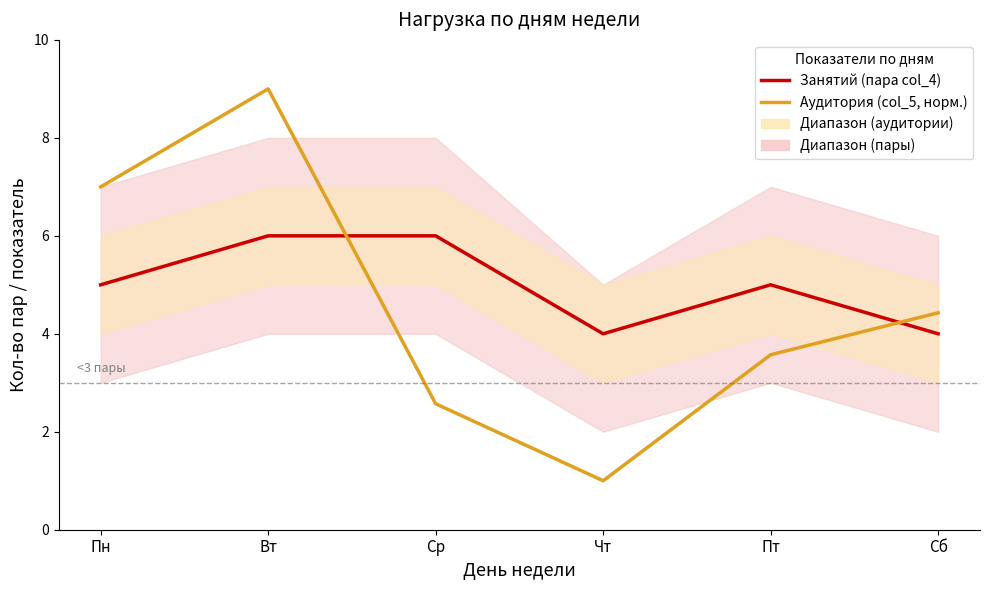

Count the number of categories in the chart.

6